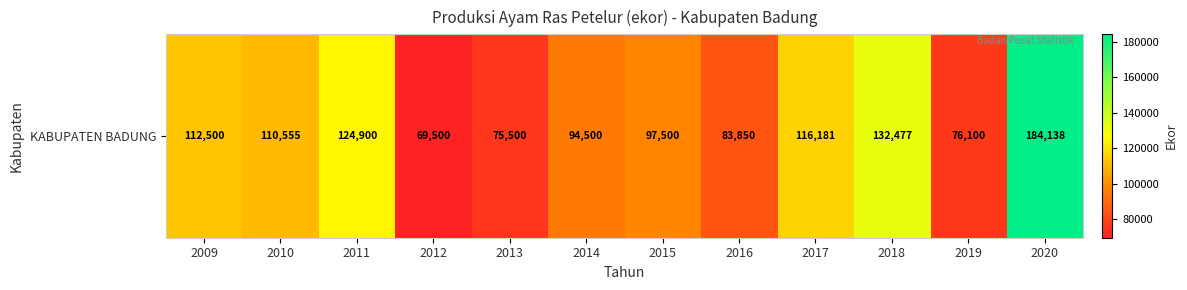

Between 2012 and 2020, which is larger?

2020